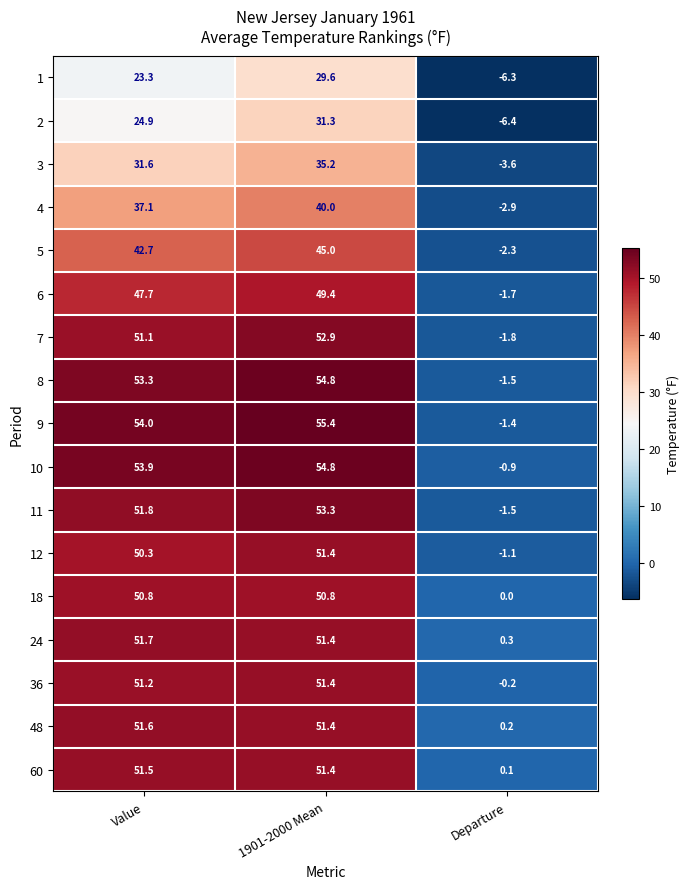

The value of 2 at 1901-2000 Mean is 31.3. True or false?

True